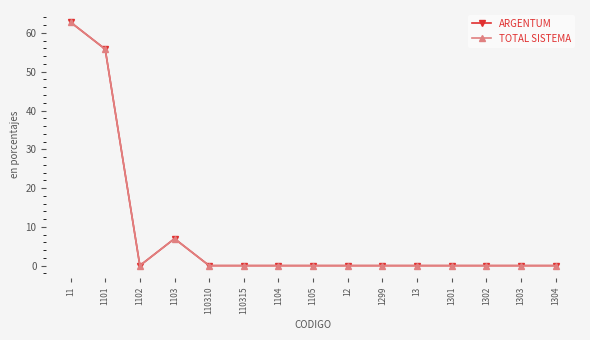

Is this an area chart (filled region under the line)?

No